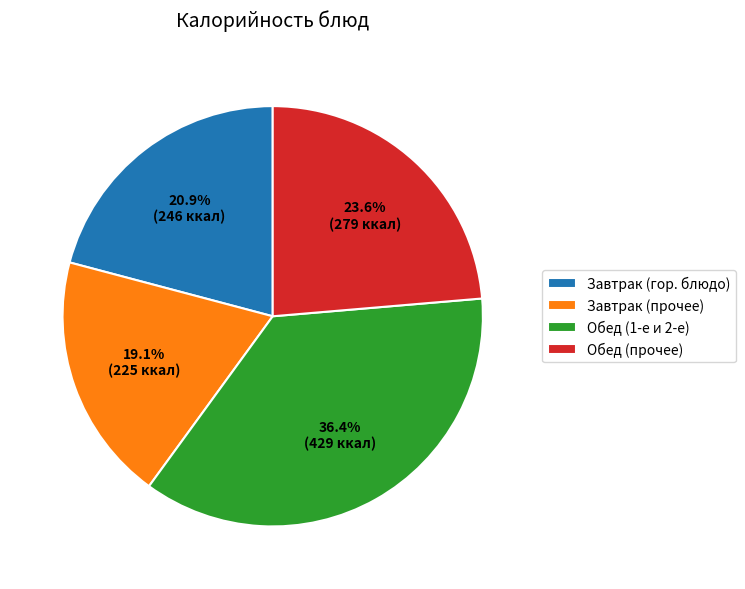

How much of the chart is everything except Обед (прочее)?

76.4%